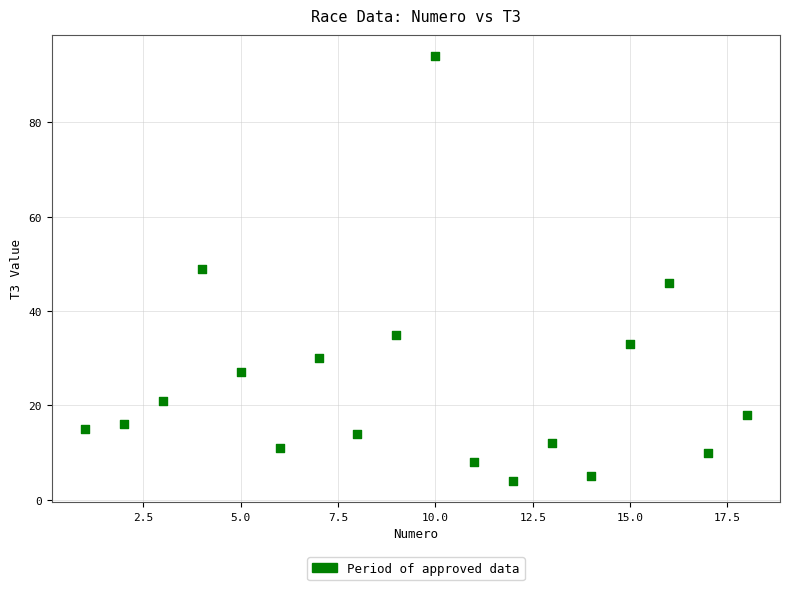

What is the range of X values (max minus min)?

17